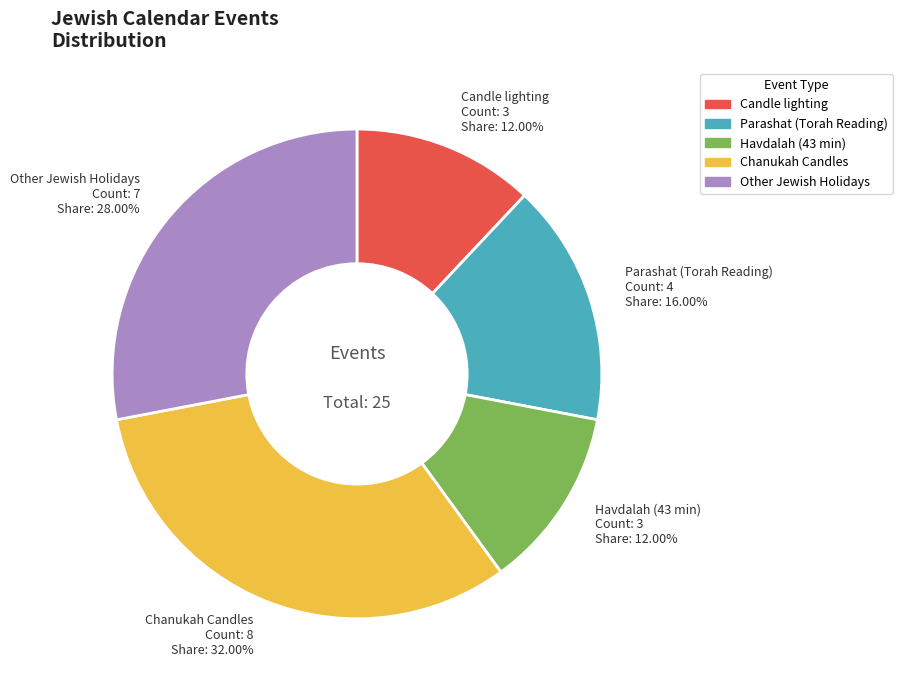

To the nearest percent, what portion does Chanukah Candles represent?

32%